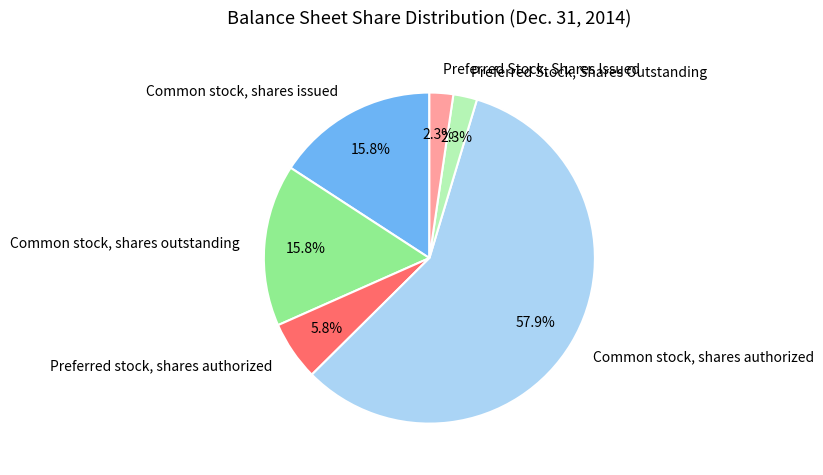

To the nearest percent, what percentage of the pie is Preferred stock, shares authorized?

6%